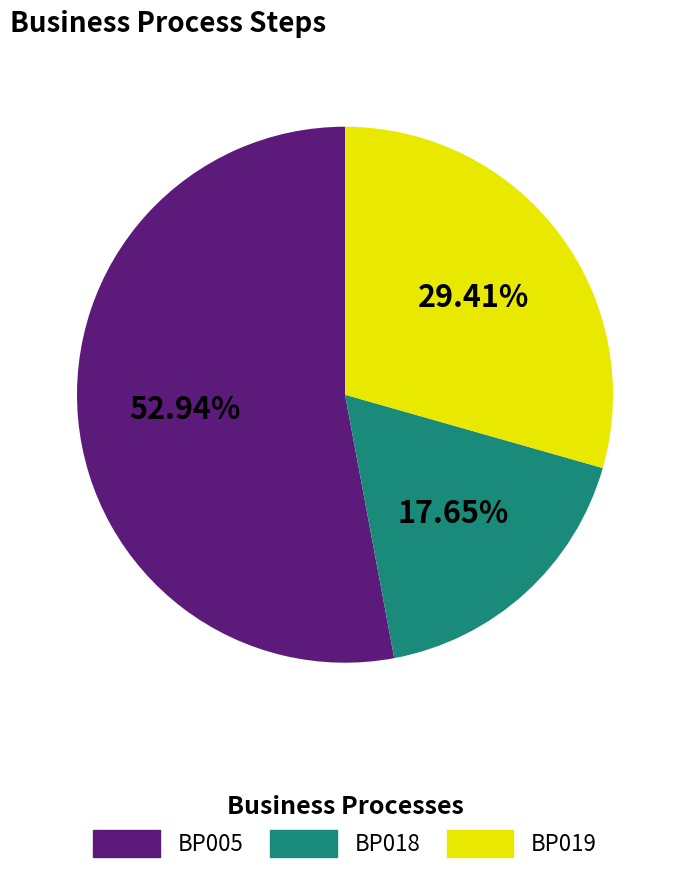

To the nearest percent, what is the difference between the largest and smallest slice percentages?

35%